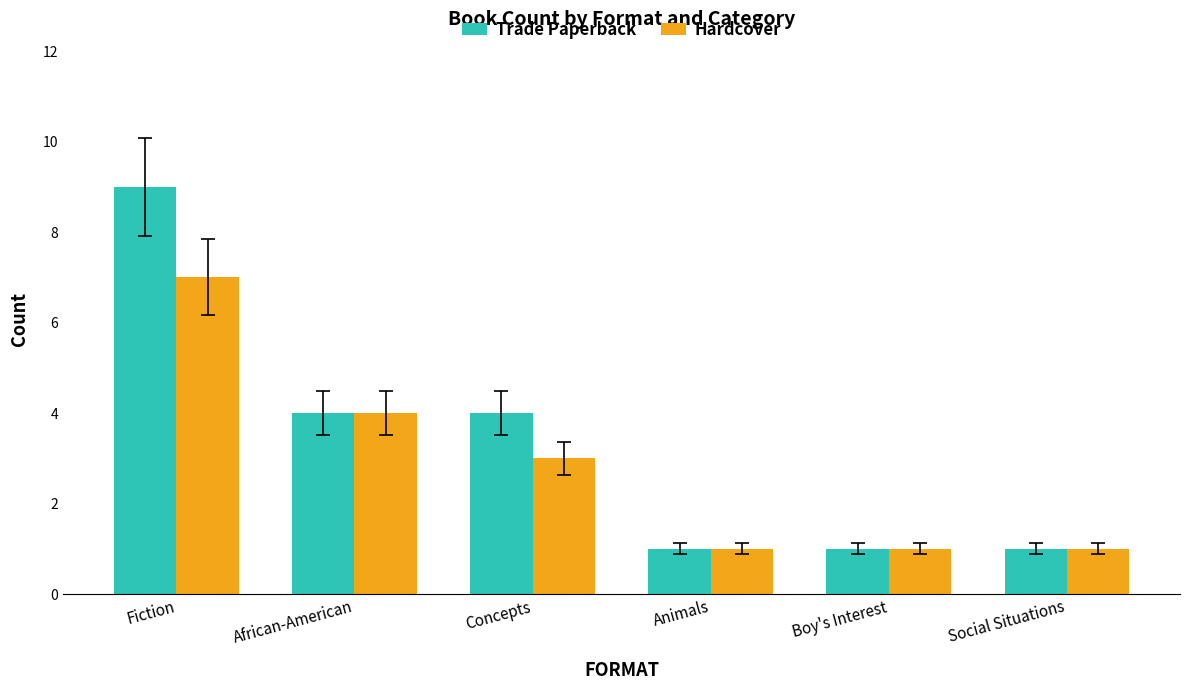

List the series in order of their peak value, lowest first.

Hardcover, Trade Paperback